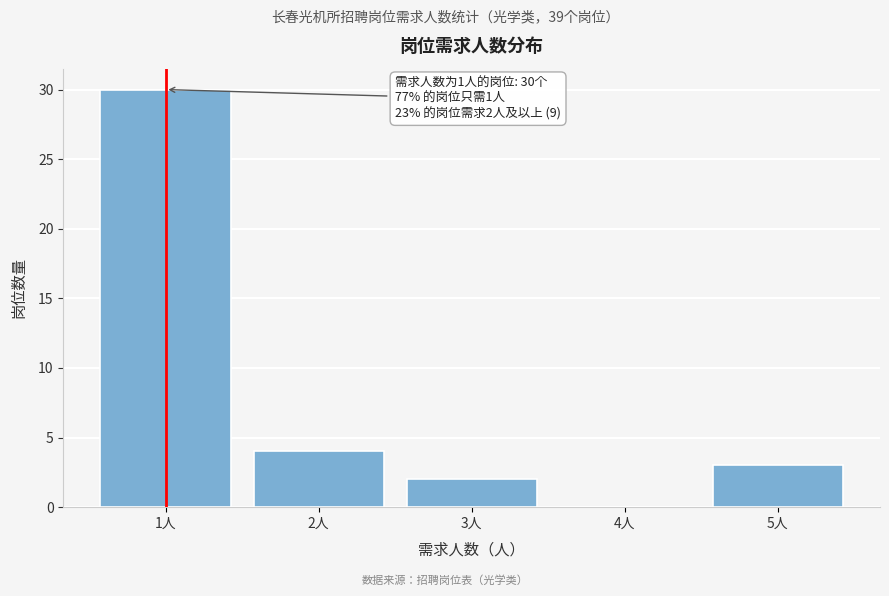

Reading right to left, transcribe all the data shown in this chart.

5人=3	4人=0	3人=2	2人=4	1人=30